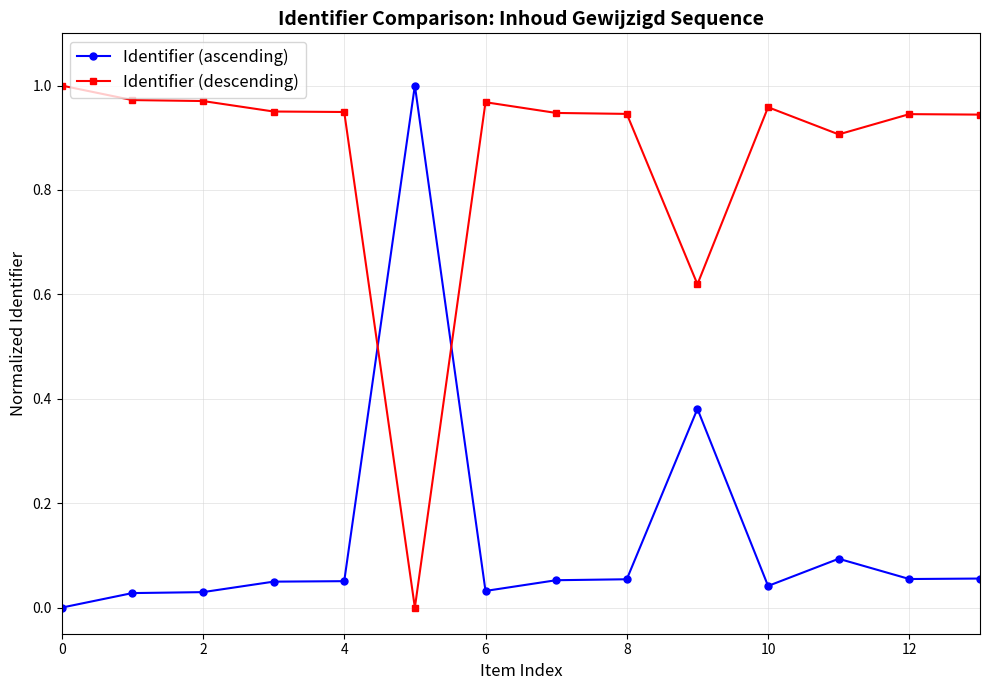

True or false: Identifier (descending) has more than 0 interior local peaks.

True